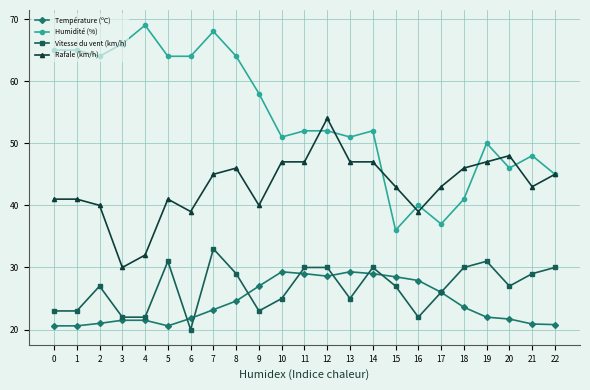

The value of Température (ºC) at 17 is 26.0. True or false?

True